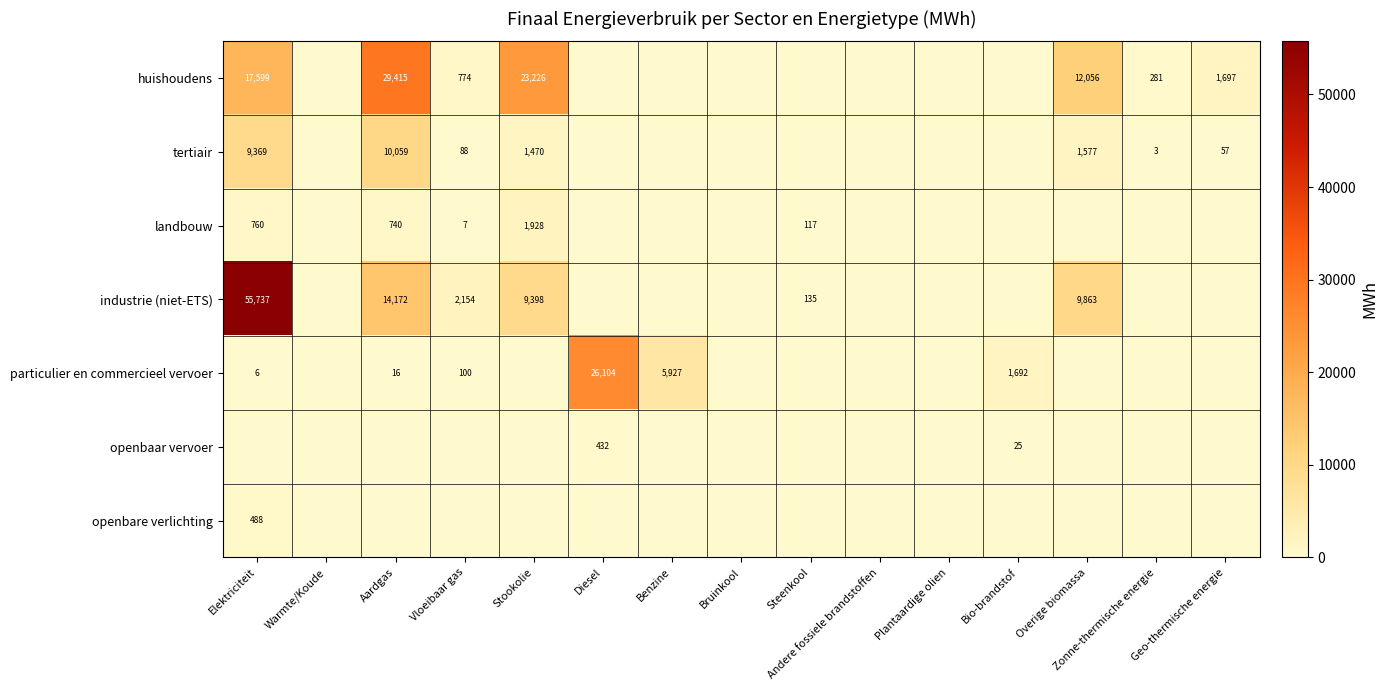

Is it true that tertiair equals 5 at Zonne-thermische energie?

False